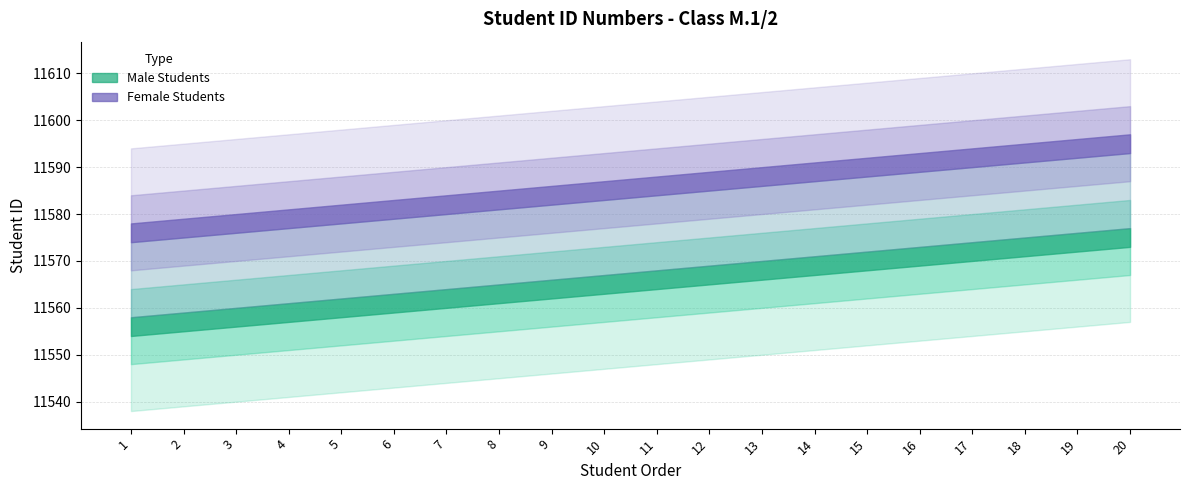

Rank the series by their average value, from highest to lowest.

Female Students, Male Students